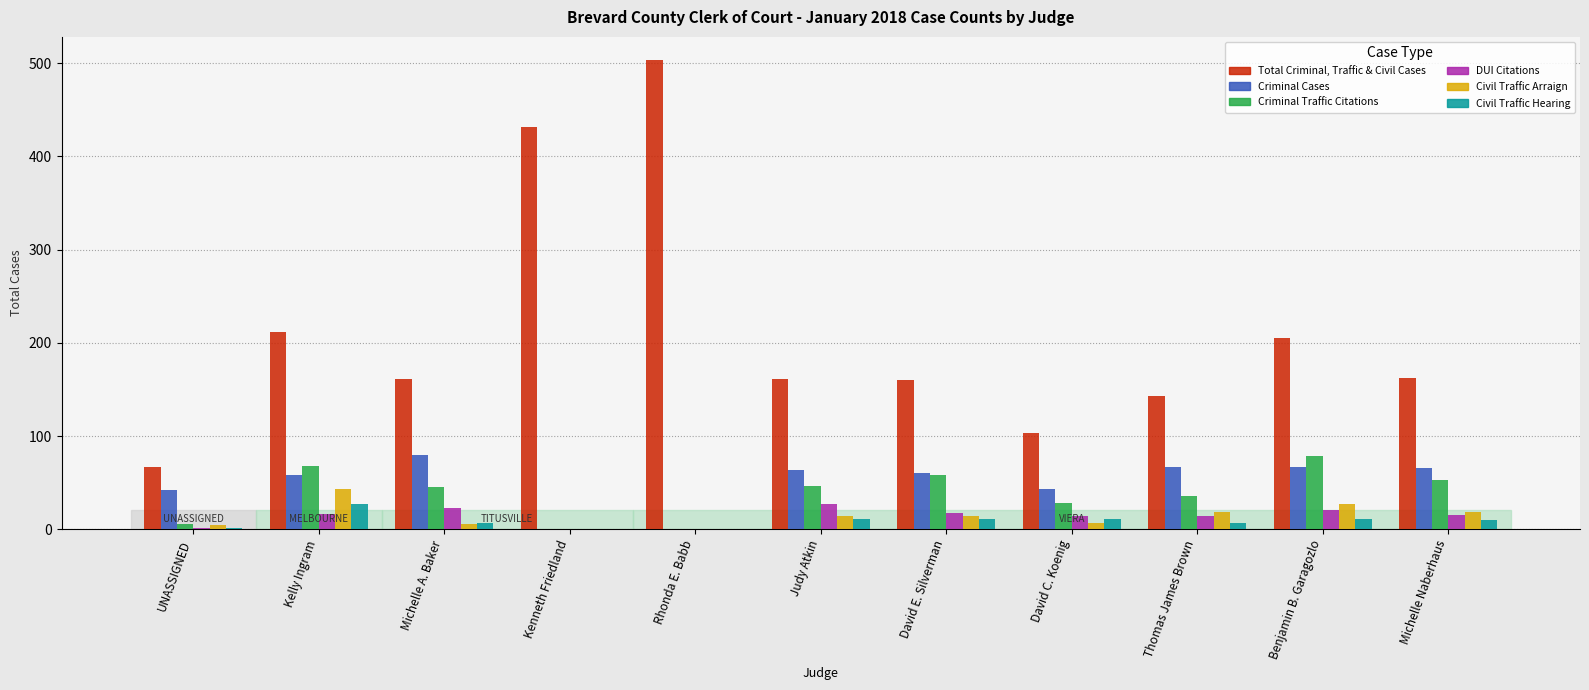

Which category has the highest value in the Criminal Traffic Citations series?

Benjamin B. Garagozlo